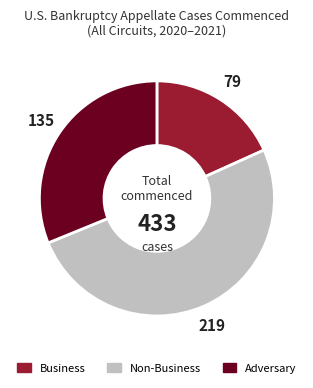

What is the ratio of the value at Non-Business to the value at Business?

2.8